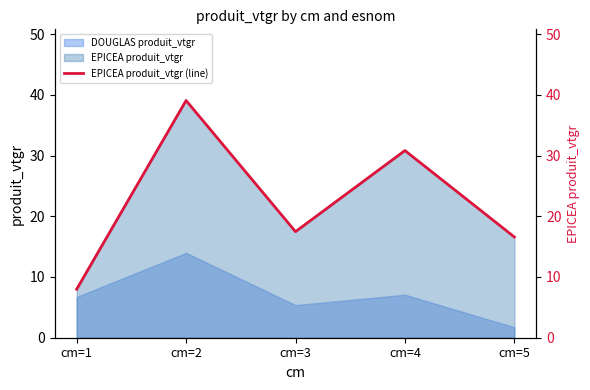

List the labels in order of value, largest first.

cm=2, cm=4, cm=3, cm=5, cm=1